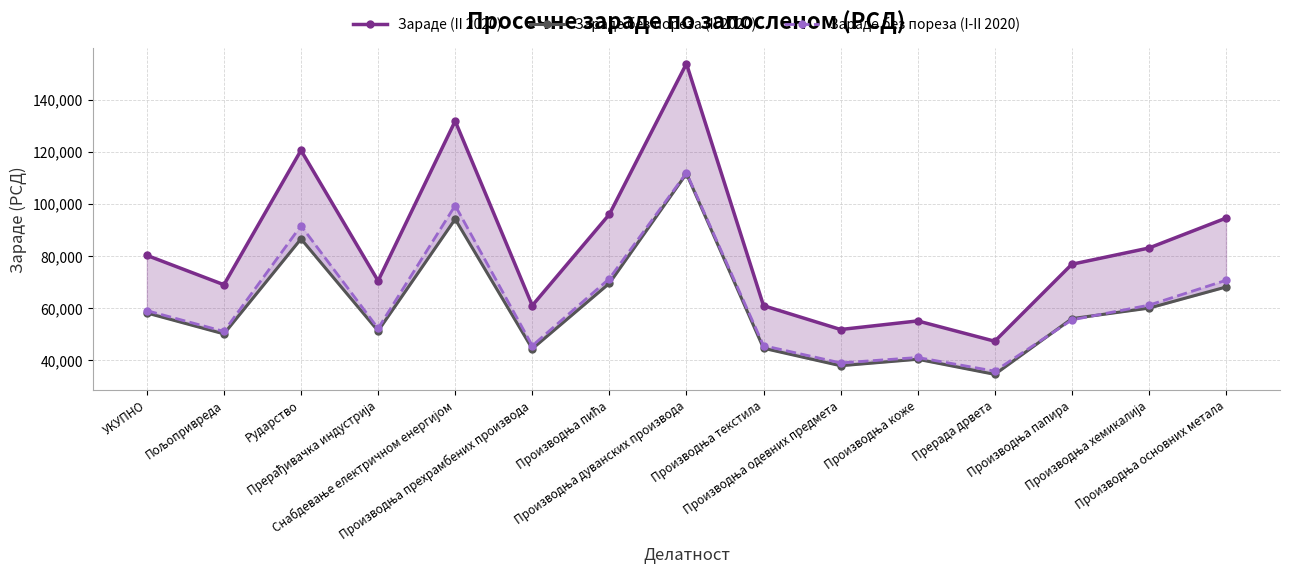

True or false: Зараде (II 2020) has a value of 60948 at Производња текстила.

True